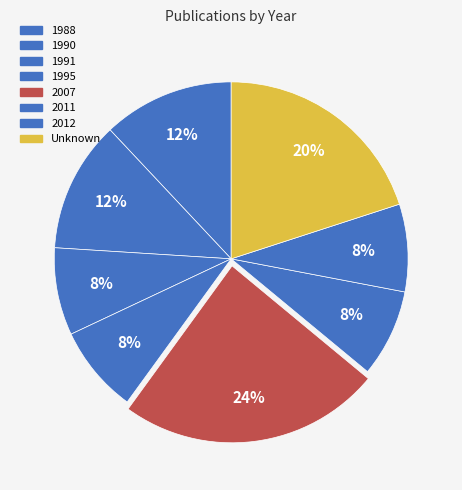

What is the largest slice in the pie chart?

2007